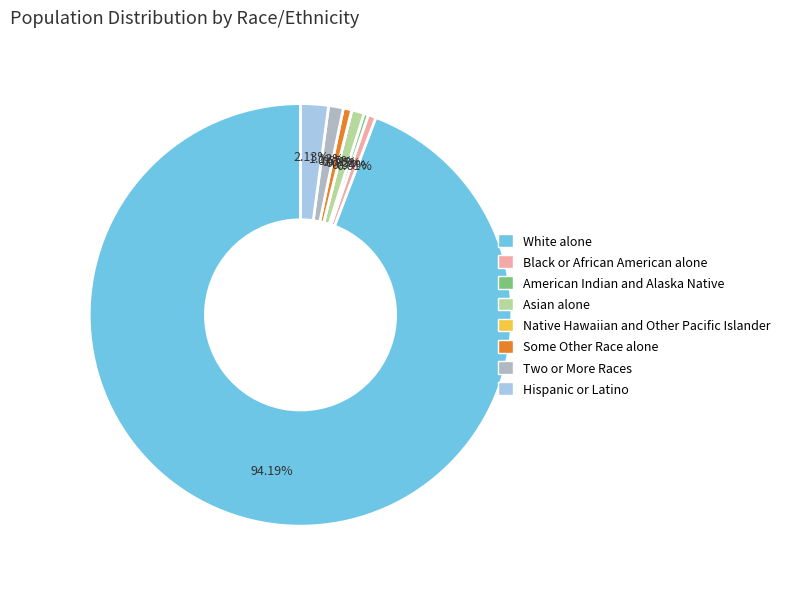

Does Two or More Races represent more than half of the total?

No